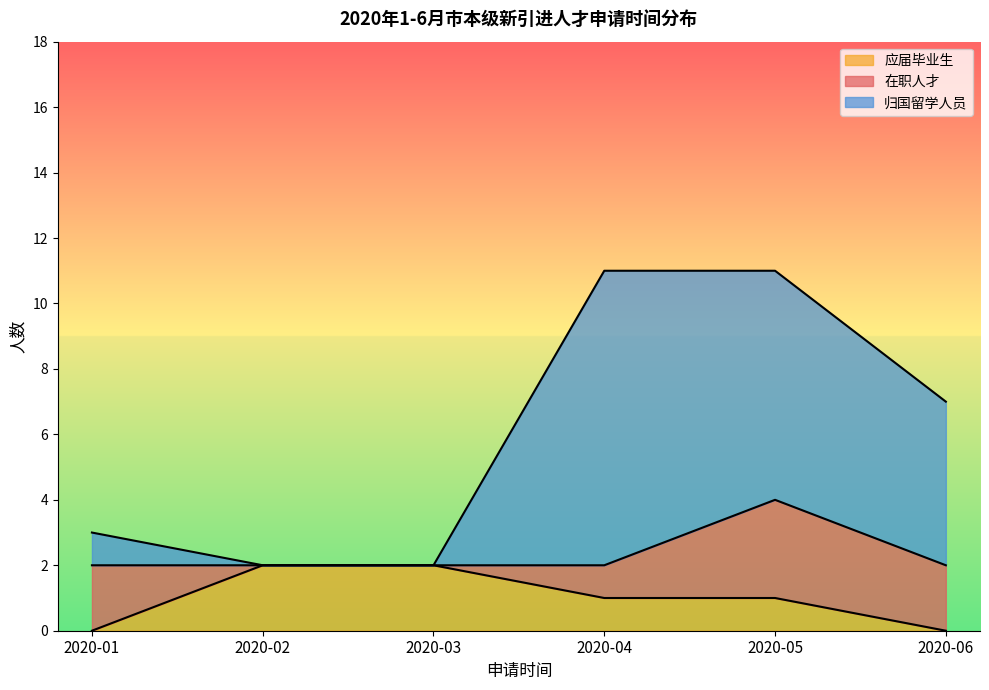

What are all the series names shown in the legend?

应届毕业生, 在职人才, 归国留学人员